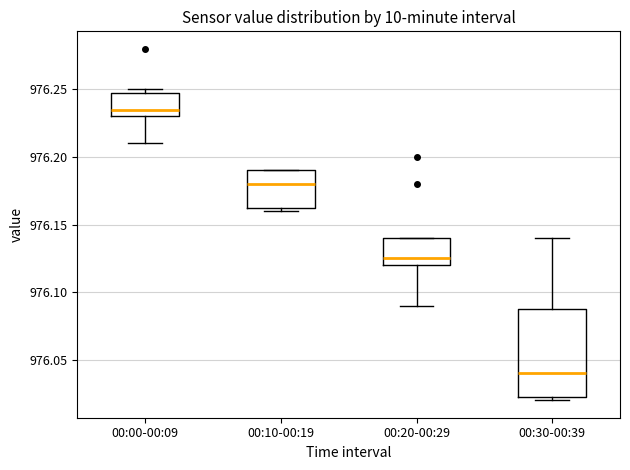

Which box's median line is the highest?

00:00-00:09